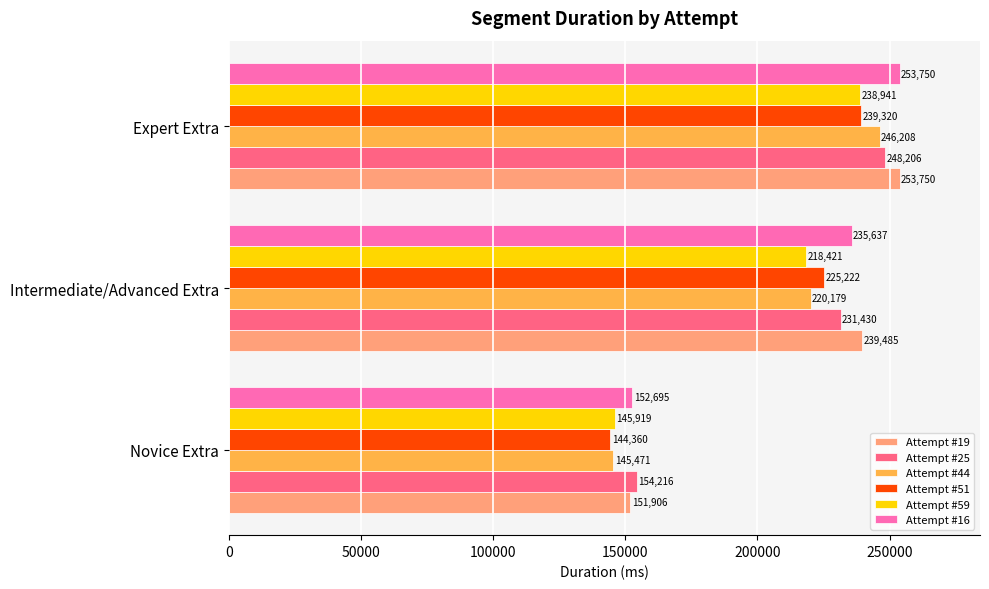

Which series has the largest total across all categories?

Attempt #19